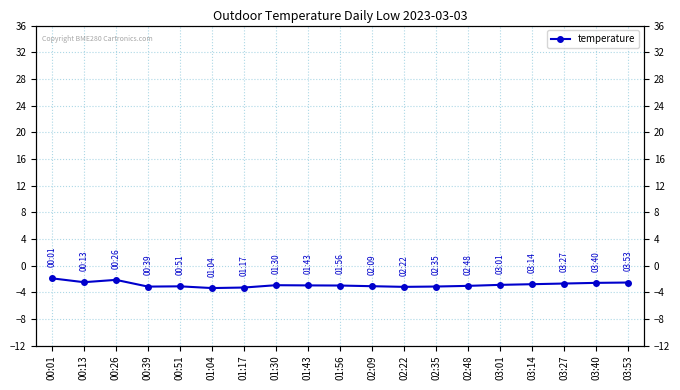

What is the value of the 4th point from the left?

-3.2